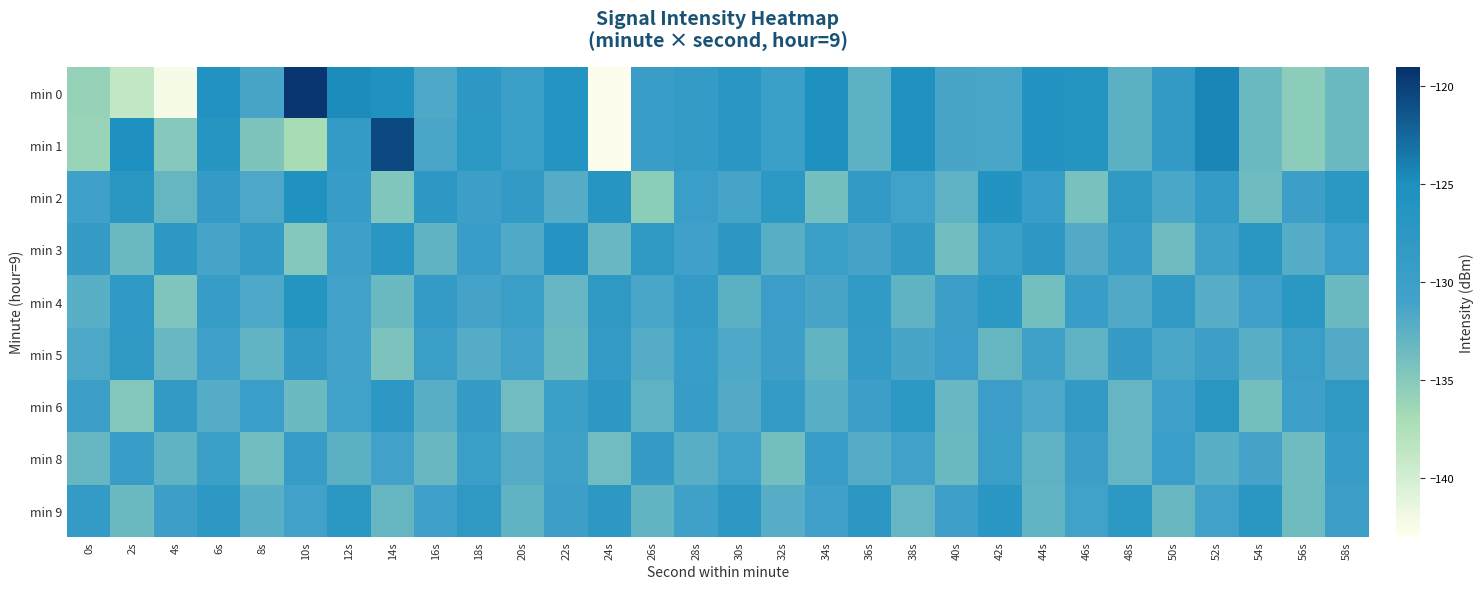

How many data points does each series have?

30